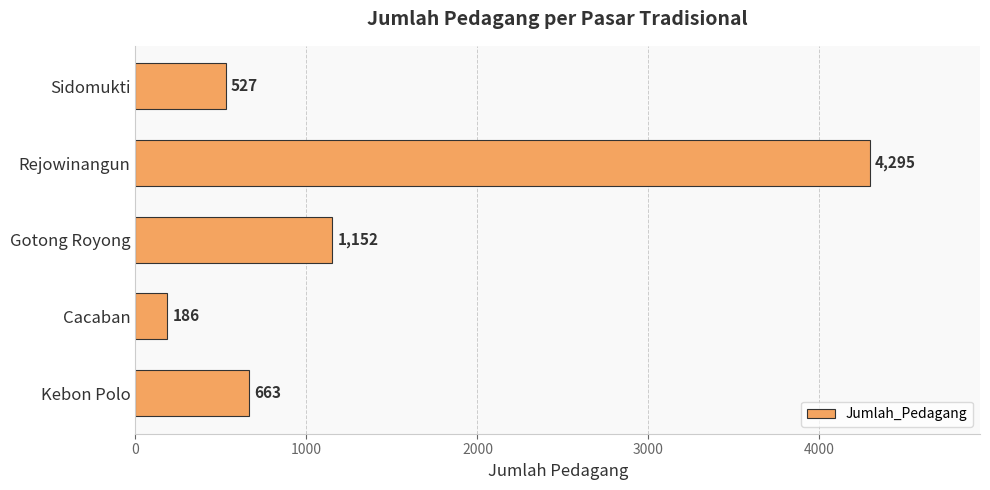

Which category has the lowest value across all series?

Cacaban